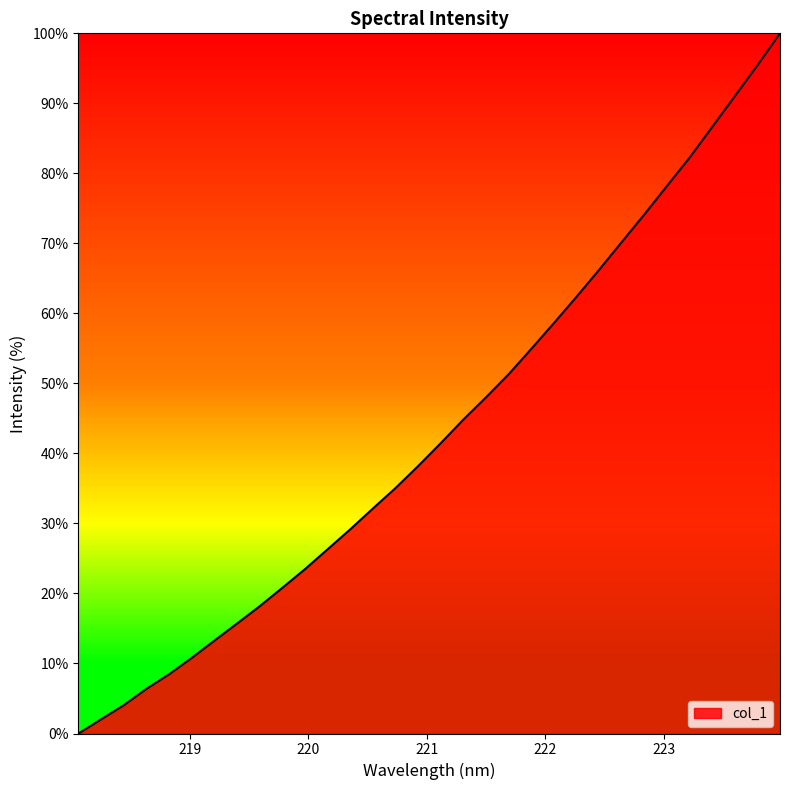

What is the difference between the maximum and minimum values?

100.0